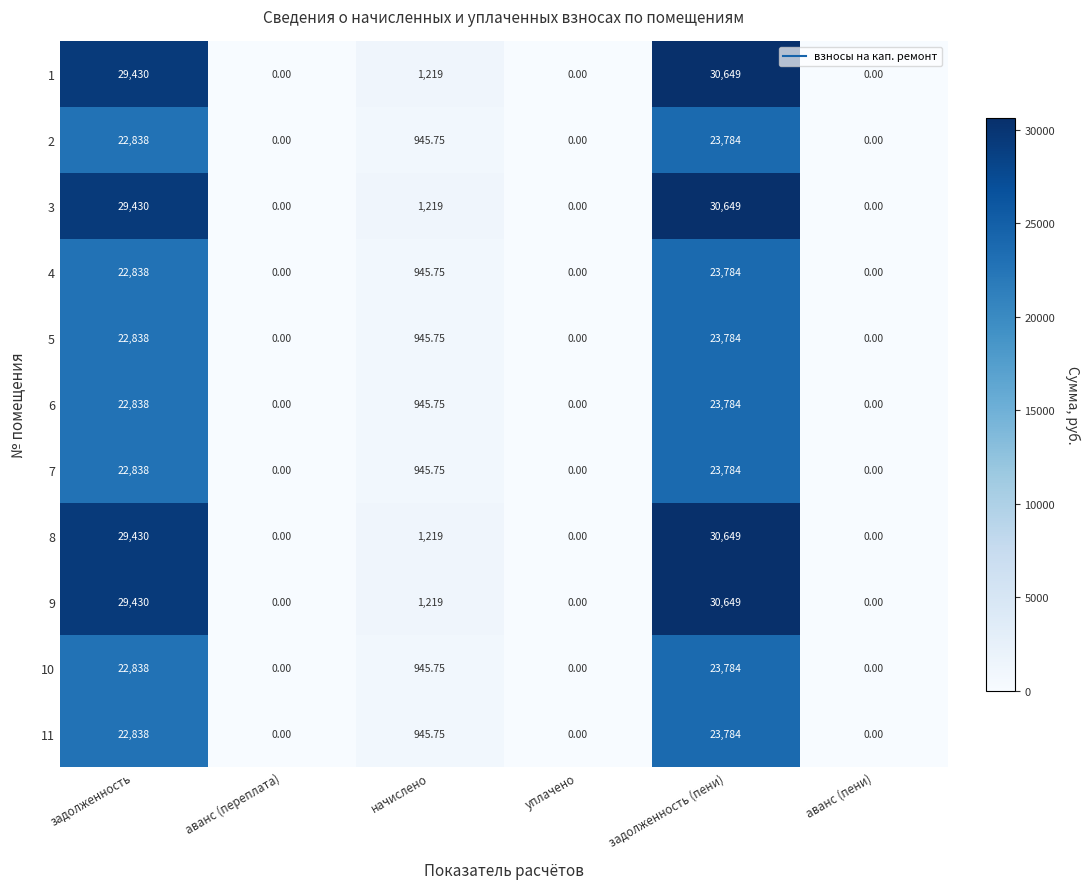

Where is 6 nearest to the value 11892?

задолженность